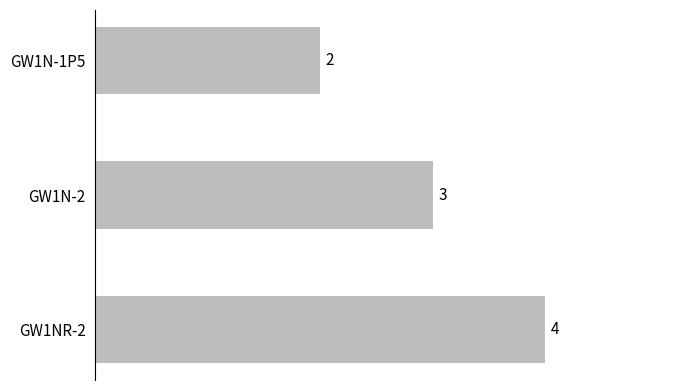

How many values are between 2 and 4?

3